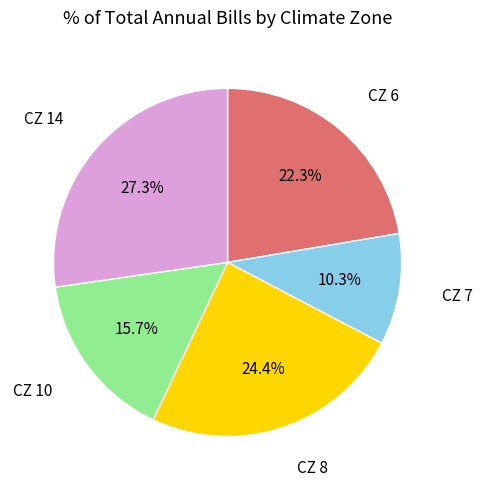

Is there a majority slice in this chart?

No